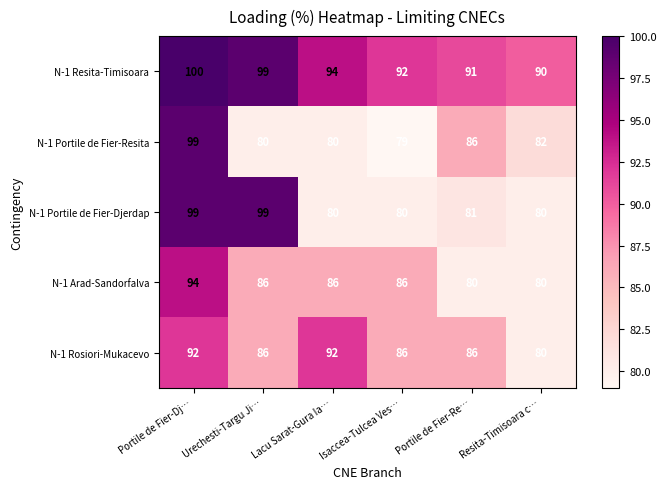

Is it true that N-1 Portile de Fier-Djerdap equals 81 at Portile de Fier-Re…?

True